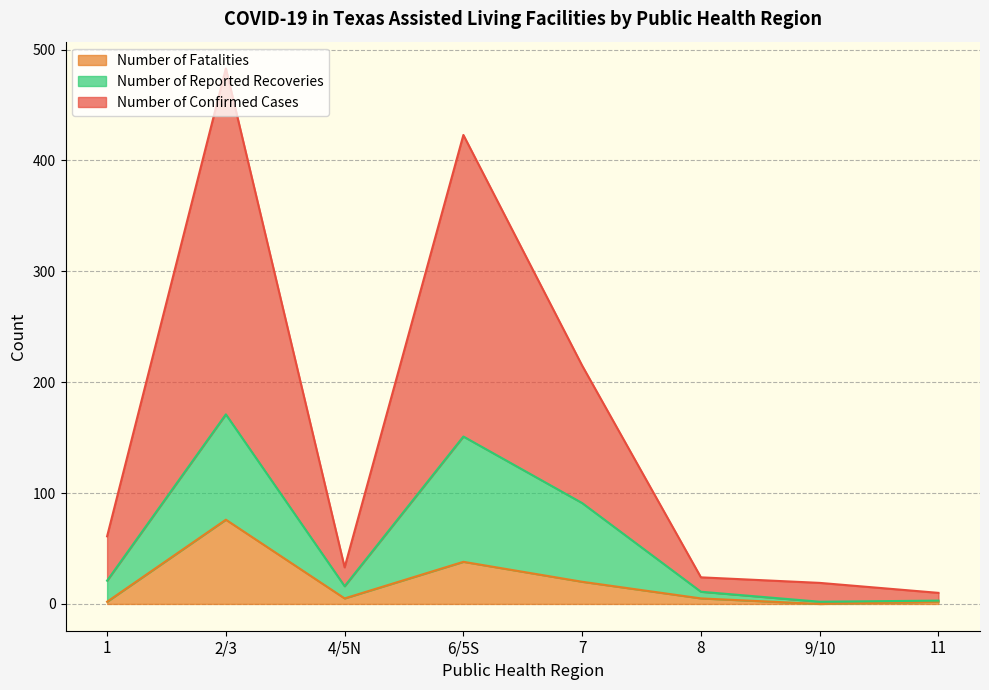

Which label corresponds to the smallest value in the chart?

9/10